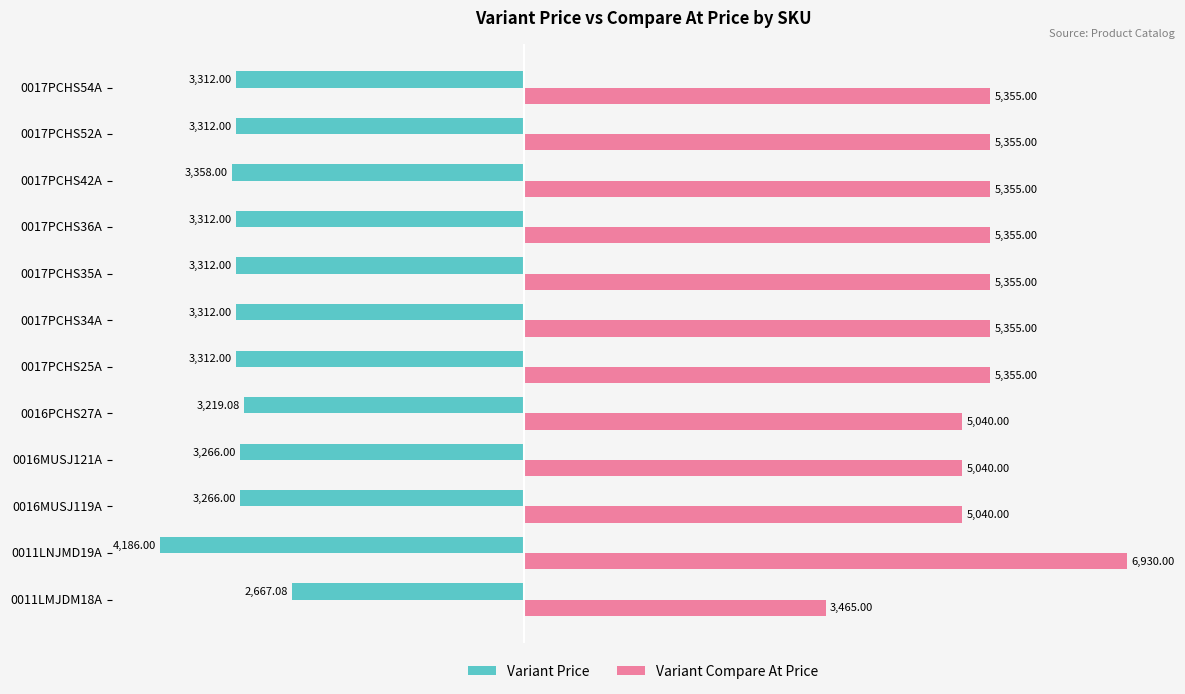

At which category is the sum across all series the highest?

0011LNJMD19A